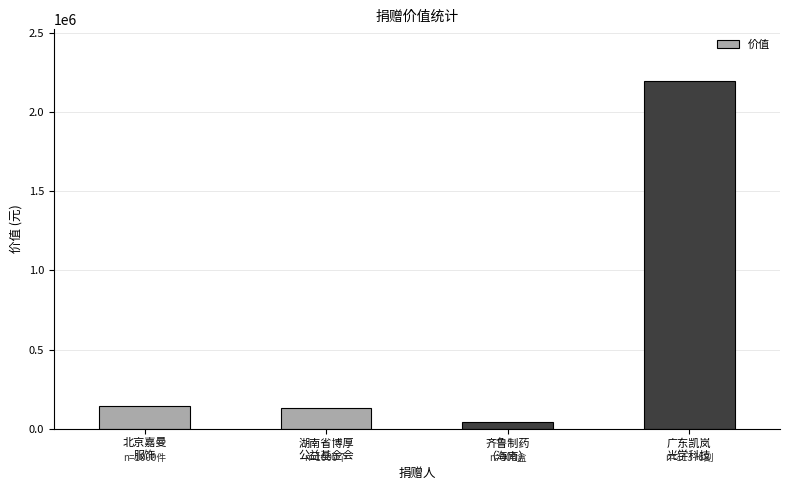

Approximately how many times larger is the value at 齐鲁制药
（海南） compared to 北京嘉曼
服饰?

0.3